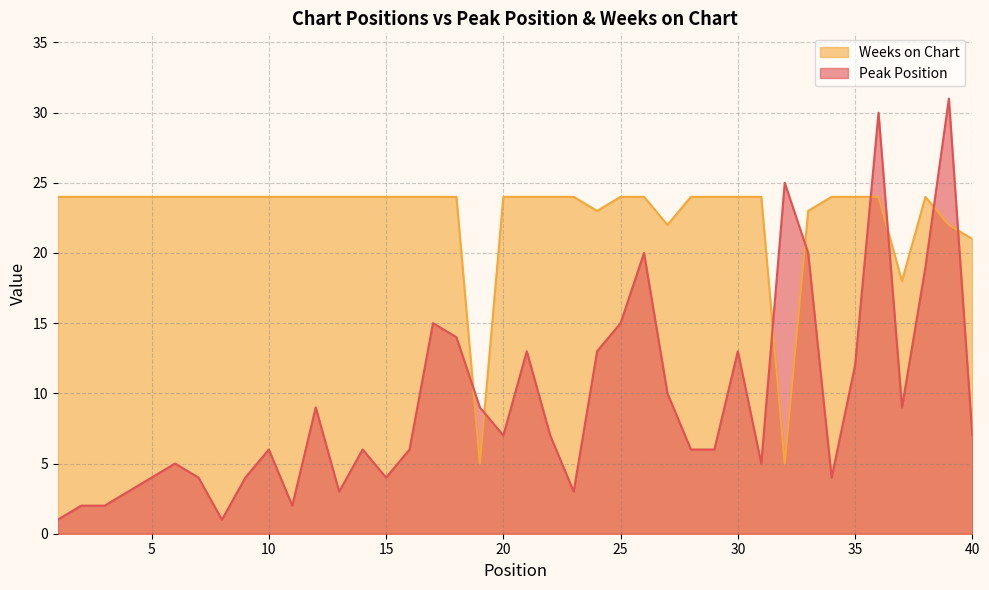

Is it true that Weeks on Chart equals 9 at 39?

False